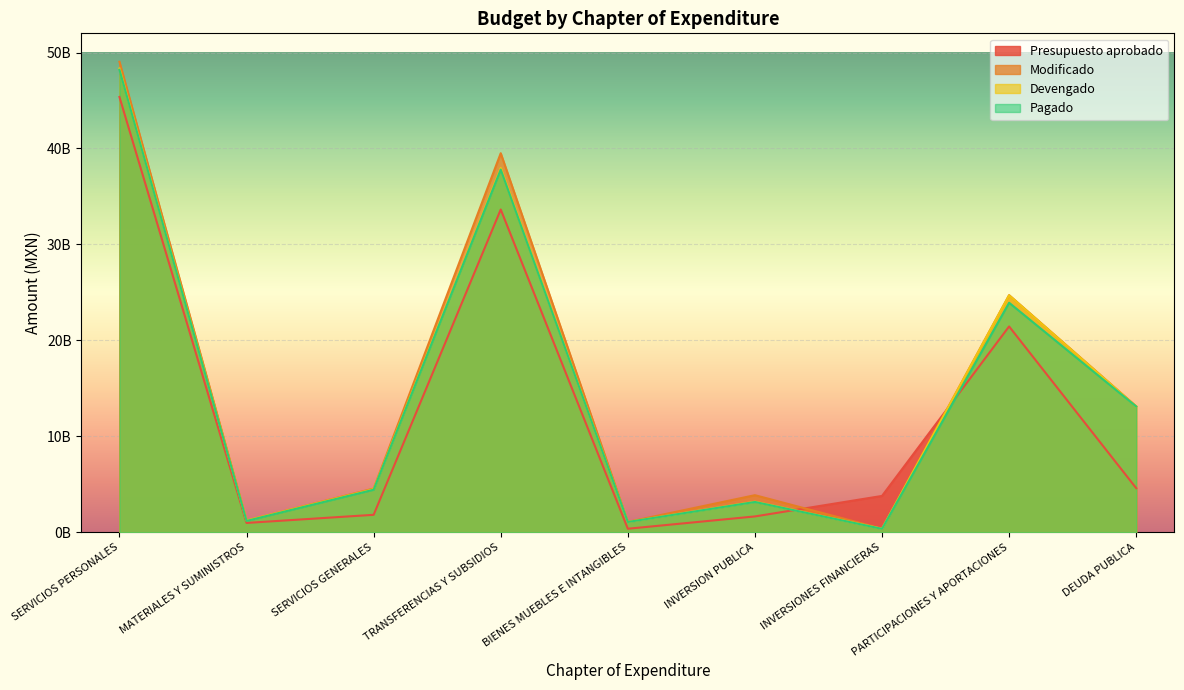

List the series in order of their peak value, highest first.

Modificado, Devengado, Pagado, Presupuesto aprobado